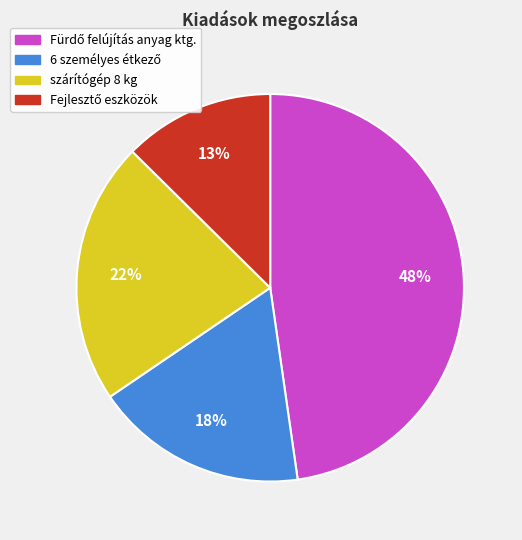

Count the number of slices in the pie.

4